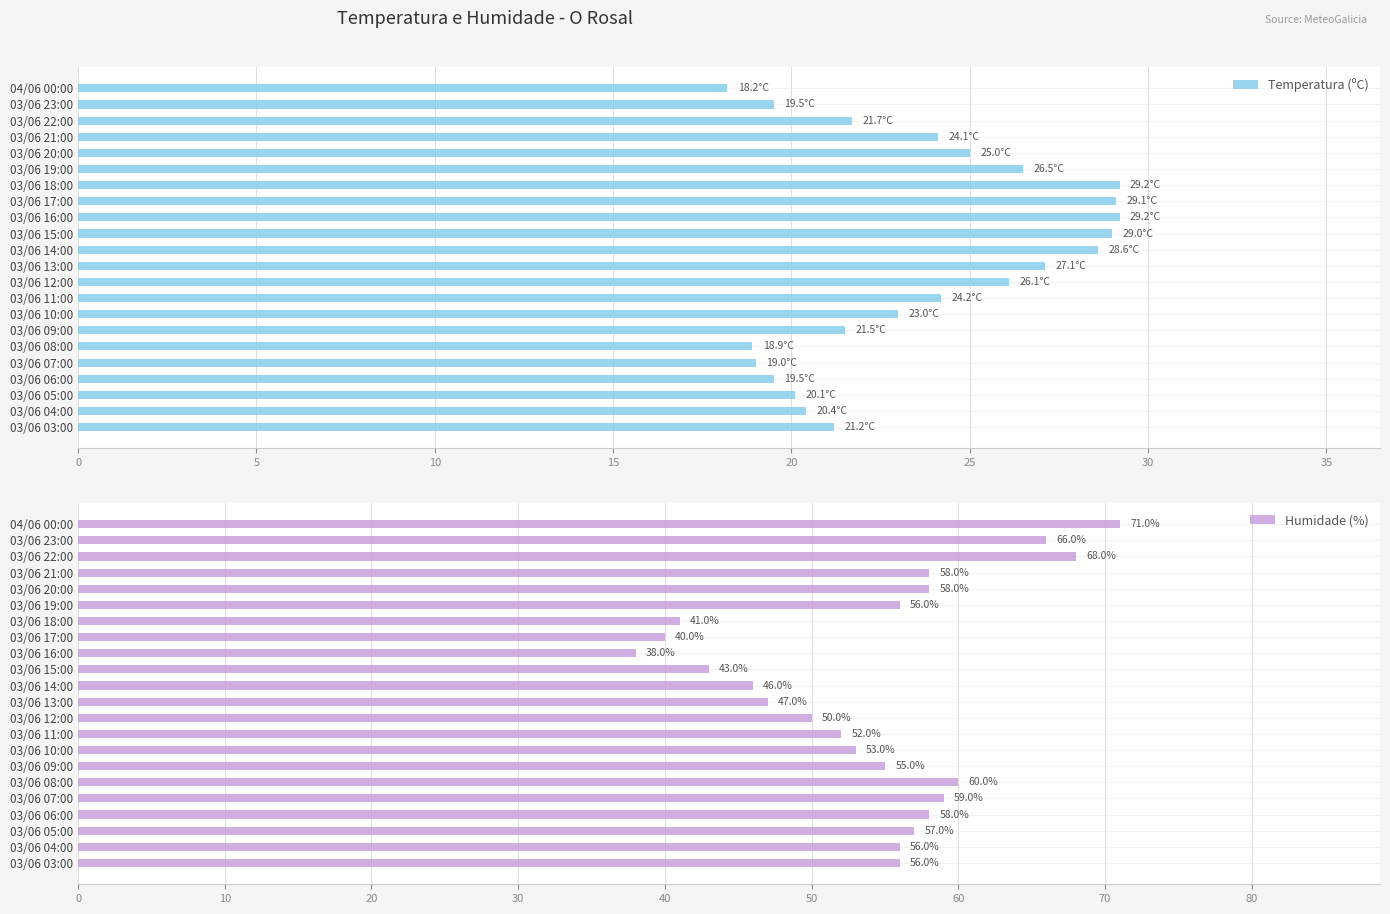

What is the sum of all Humidade (%) values?

1188